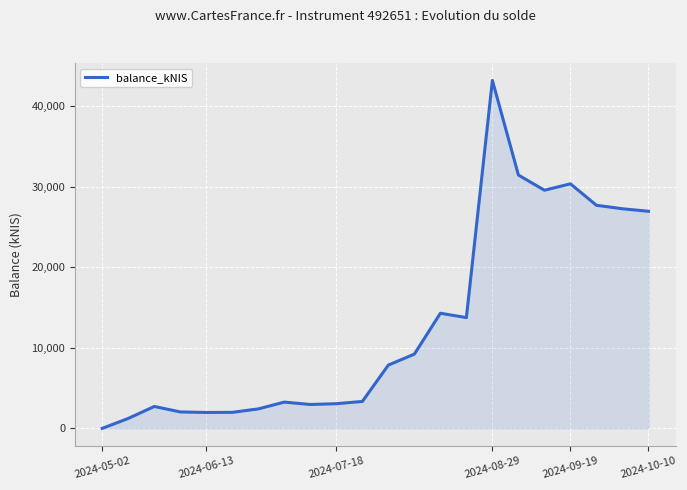

What is the maximum value shown in the chart?

43221.7